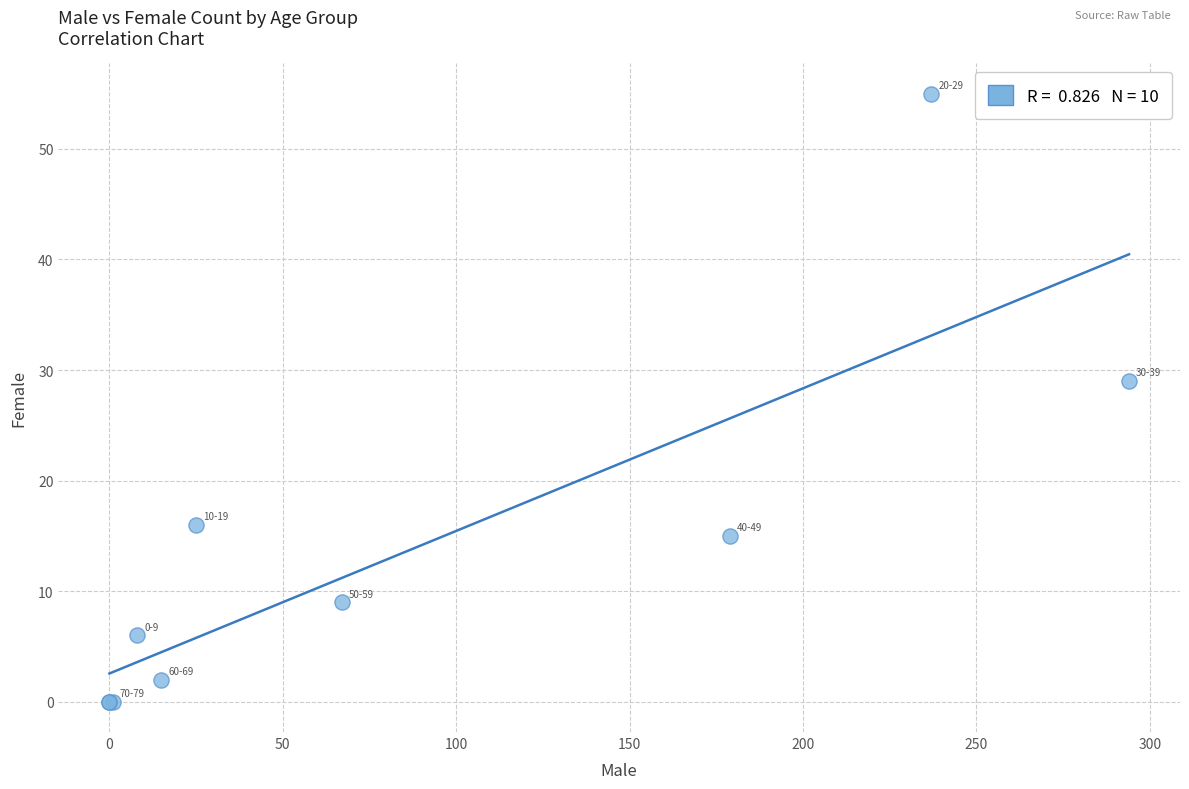

What Y value in the scatter plot is closest to 27?

29